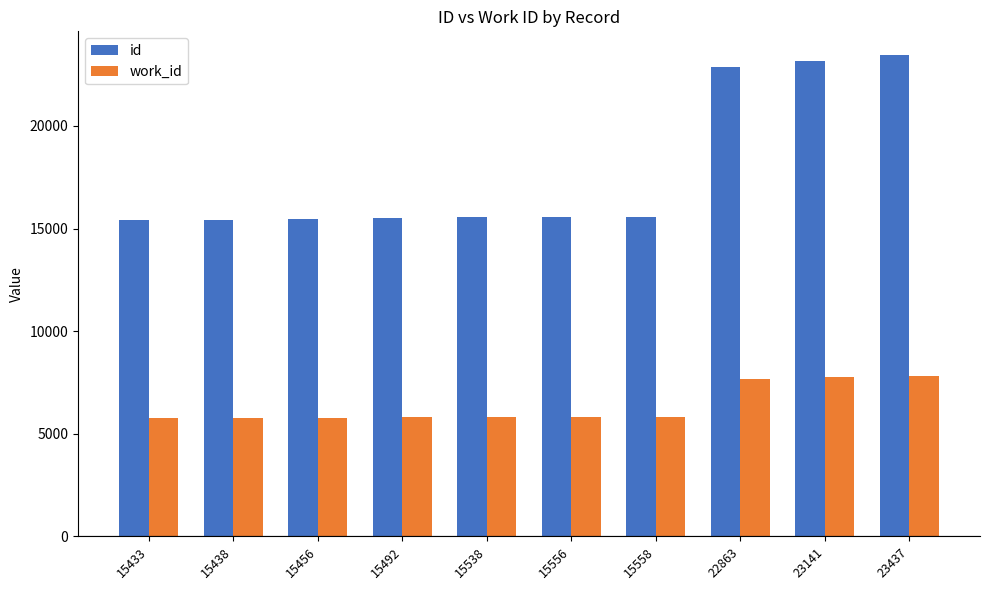

Is the value of work_id at 23141 greater than the value of id at 23437?

No